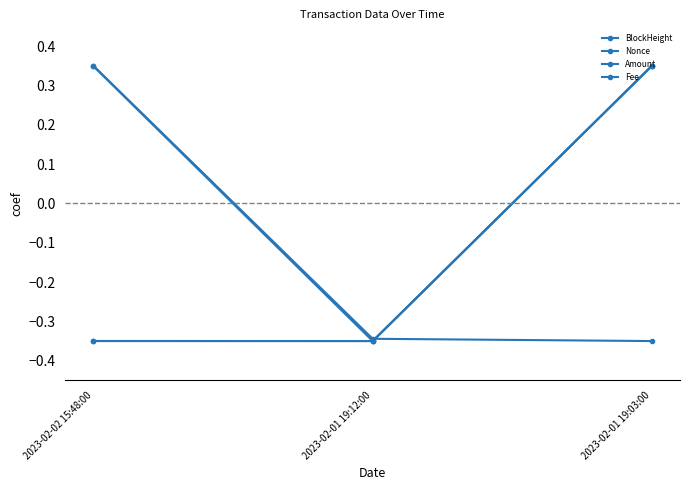

What value does the Fee series have at 2023-02-02 15:48:00?

-0.3